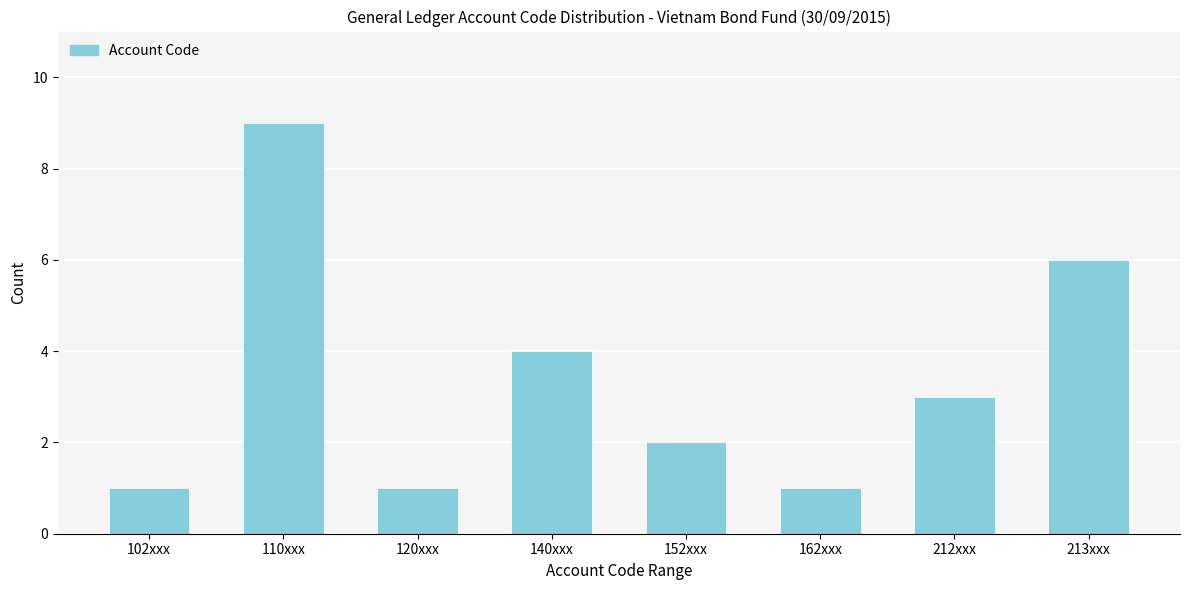

Reading right to left, transcribe all the data shown in this chart.

6	3	1	2	4	1	9	1